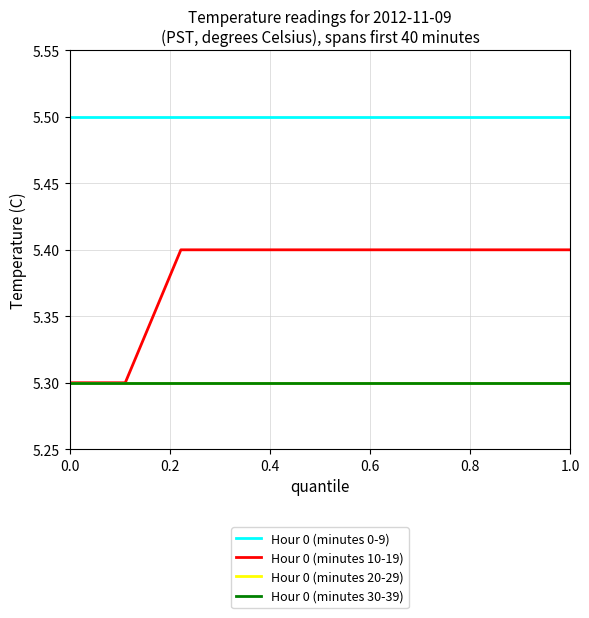

Reading left to right, list all the values displayed in this chart.

Hour 0 (minutes 0-9): 5.5	5.5	5.5	5.5	5.5	5.5	5.5	5.5	5.5	5.5
Hour 0 (minutes 10-19): 5.3	5.3	5.4	5.4	5.4	5.4	5.4	5.4	5.4	5.4
Hour 0 (minutes 20-29): 5.3	5.3	5.3	5.3	5.3	5.3	5.3	5.3	5.3	5.3
Hour 0 (minutes 30-39): 5.3	5.3	5.3	5.3	5.3	5.3	5.3	5.3	5.3	5.3